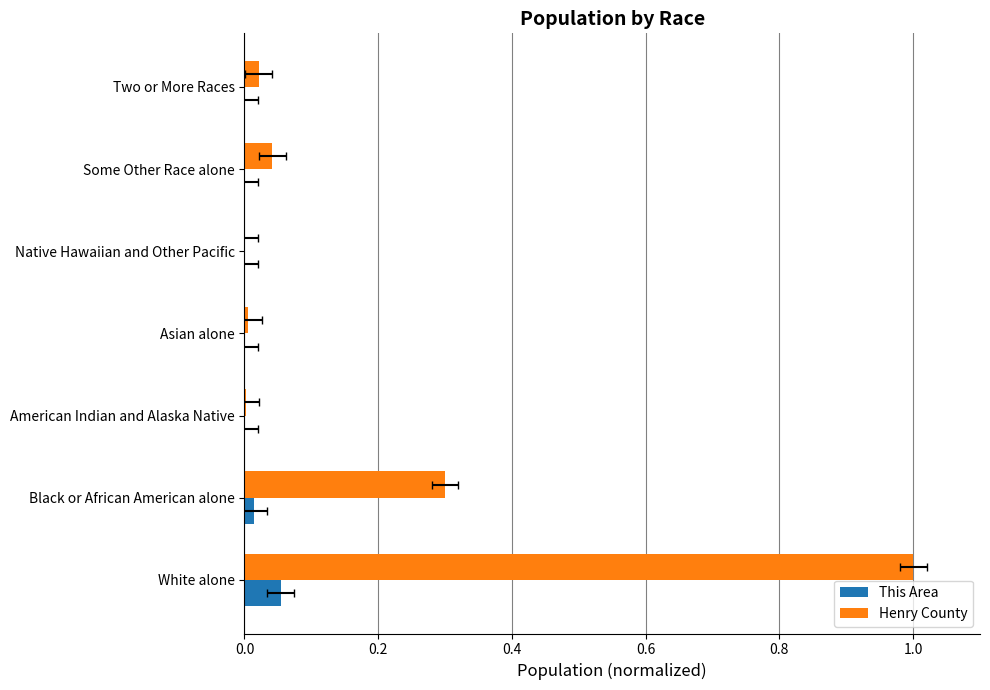

What is the greatest value displayed?

1.0